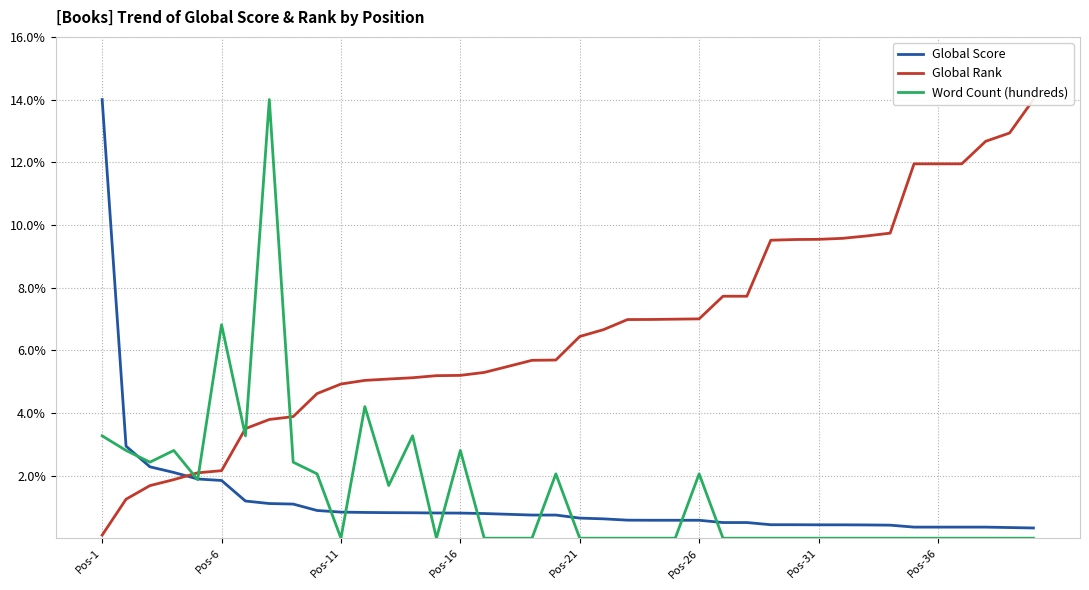

What are all the series names shown in the legend?

Global Score, Global Rank, Word Count (hundreds)